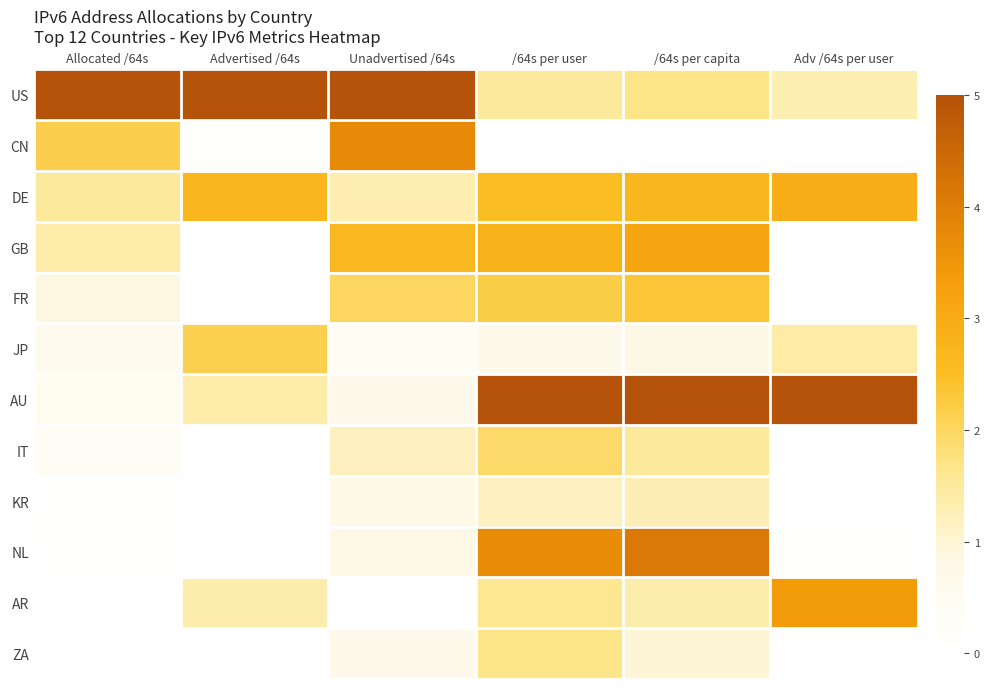

Reading left to right, extract all data points from this chart.

US: Allocated /64s=1.0	Advertised /64s=1.0	Unadvertised /64s=1.0	/64s per user=0.3	/64s per capita=0.3	Adv /64s per user=0.3
CN: Allocated /64s=0.4	Advertised /64s=0.0	Unadvertised /64s=0.7	/64s per user=0.0	/64s per capita=0.0	Adv /64s per user=0.0
DE: Allocated /64s=0.3	Advertised /64s=0.5	Unadvertised /64s=0.3	/64s per user=0.5	/64s per capita=0.5	Adv /64s per user=0.6
GB: Allocated /64s=0.3	Advertised /64s=0.0	Unadvertised /64s=0.5	/64s per user=0.6	/64s per capita=0.6	Adv /64s per user=0.0
FR: Allocated /64s=0.2	Advertised /64s=0.0	Unadvertised /64s=0.4	/64s per user=0.4	/64s per capita=0.5	Adv /64s per user=0.0
JP: Allocated /64s=0.1	Advertised /64s=0.4	Unadvertised /64s=0.1	/64s per user=0.1	/64s per capita=0.2	Adv /64s per user=0.3
AU: Allocated /64s=0.1	Advertised /64s=0.3	Unadvertised /64s=0.1	/64s per user=1.0	/64s per capita=1.0	Adv /64s per user=1.0
IT: Allocated /64s=0.1	Advertised /64s=0.0	Unadvertised /64s=0.2	/64s per user=0.4	/64s per capita=0.3	Adv /64s per user=0.0
KR: Allocated /64s=0.0	Advertised /64s=0.0	Unadvertised /64s=0.2	/64s per user=0.2	/64s per capita=0.3	Adv /64s per user=0.0
NL: Allocated /64s=0.0	Advertised /64s=0.0	Unadvertised /64s=0.2	/64s per user=0.7	/64s per capita=0.8	Adv /64s per user=0.0
AR: Allocated /64s=0.0	Advertised /64s=0.3	Unadvertised /64s=0.0	/64s per user=0.3	/64s per capita=0.3	Adv /64s per user=0.7
ZA: Allocated /64s=0.0	Advertised /64s=0.0	Unadvertised /64s=0.1	/64s per user=0.3	/64s per capita=0.2	Adv /64s per user=0.0